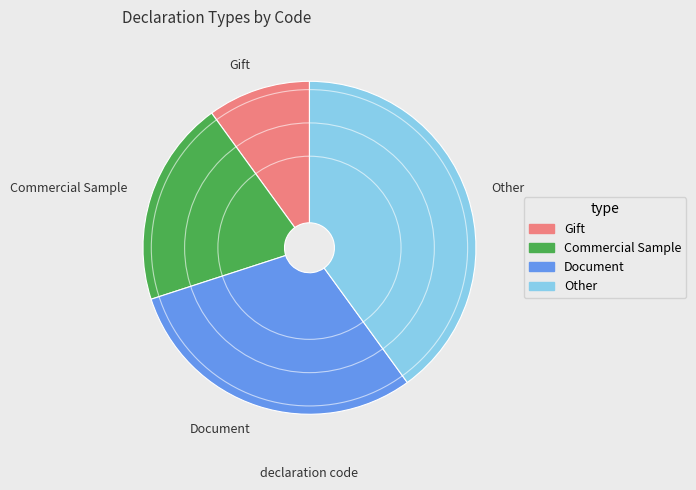

Rank the categories by value from lowest to highest.

Gift, Commercial Sample, Document, Other